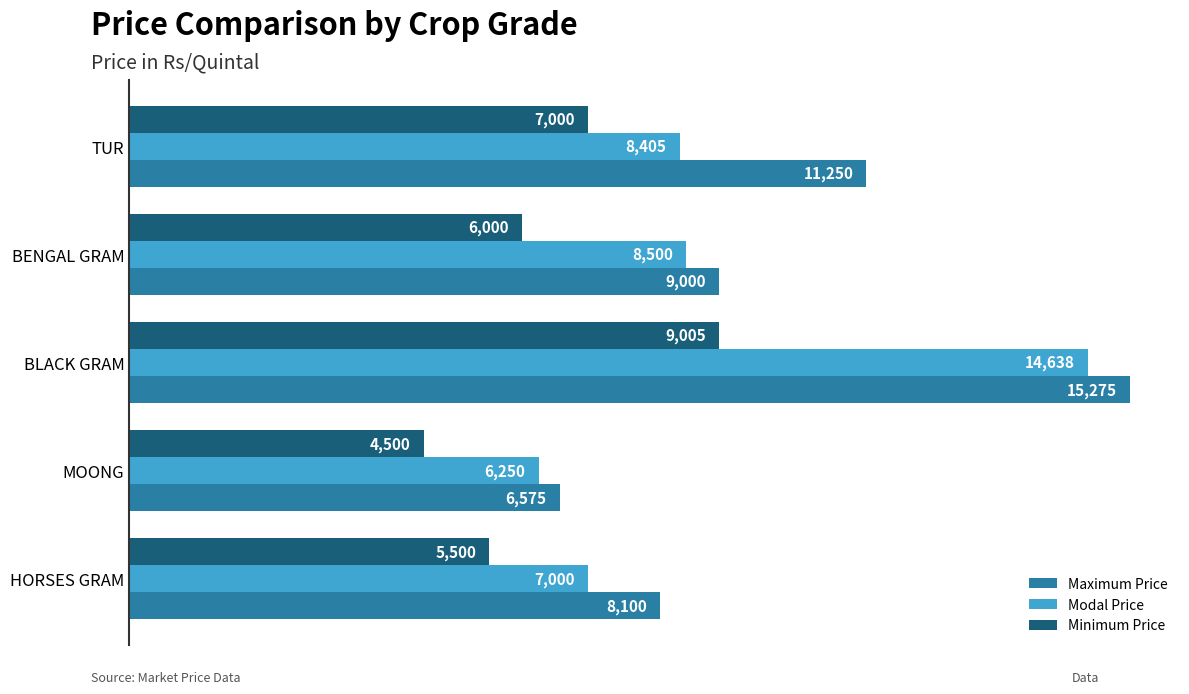

What is the difference between the maximum and second lowest values in the Modal Price series?

7637.5